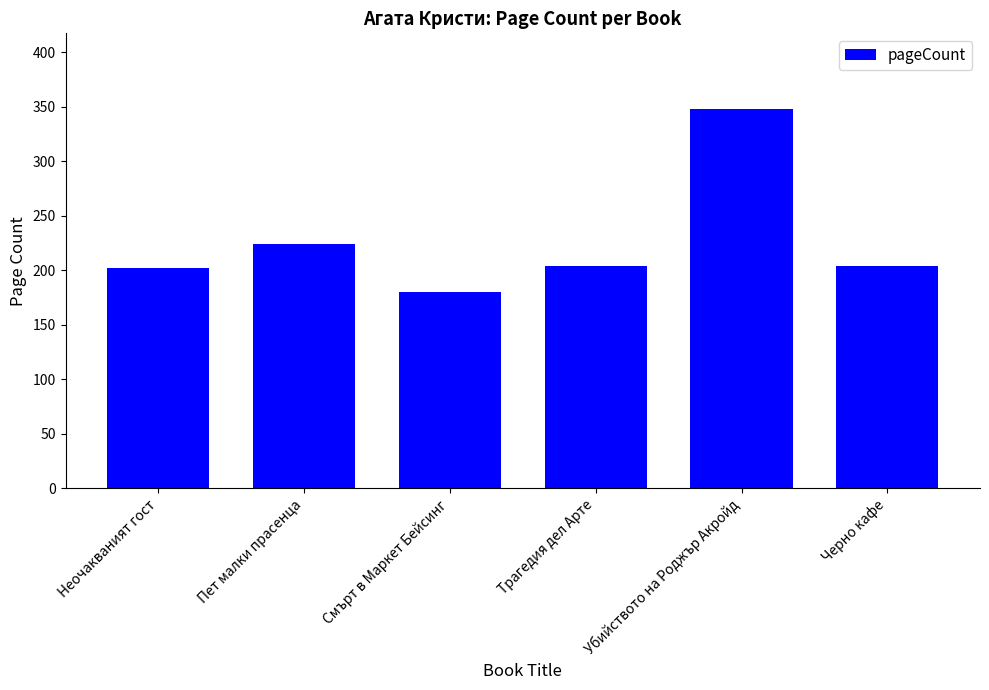

Count the number of categories in the chart.

6